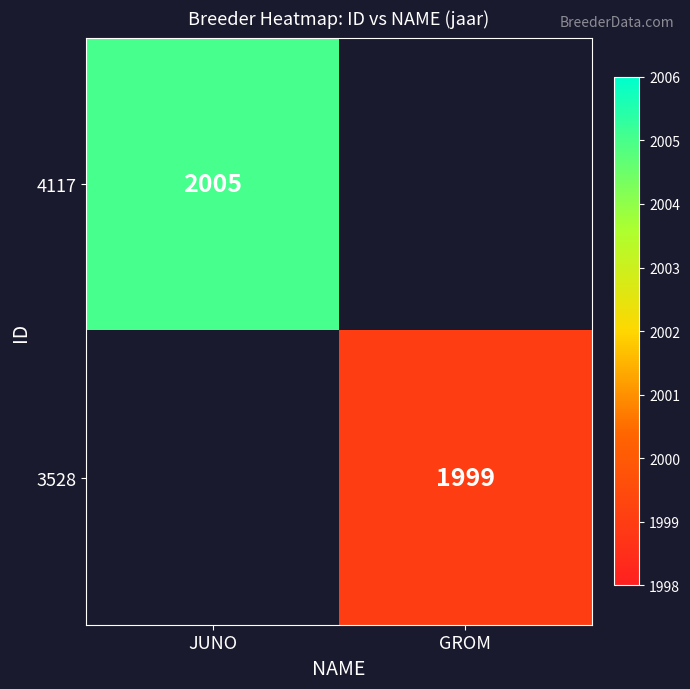

The 3528 series shows 1999 at GROM. True or false?

True